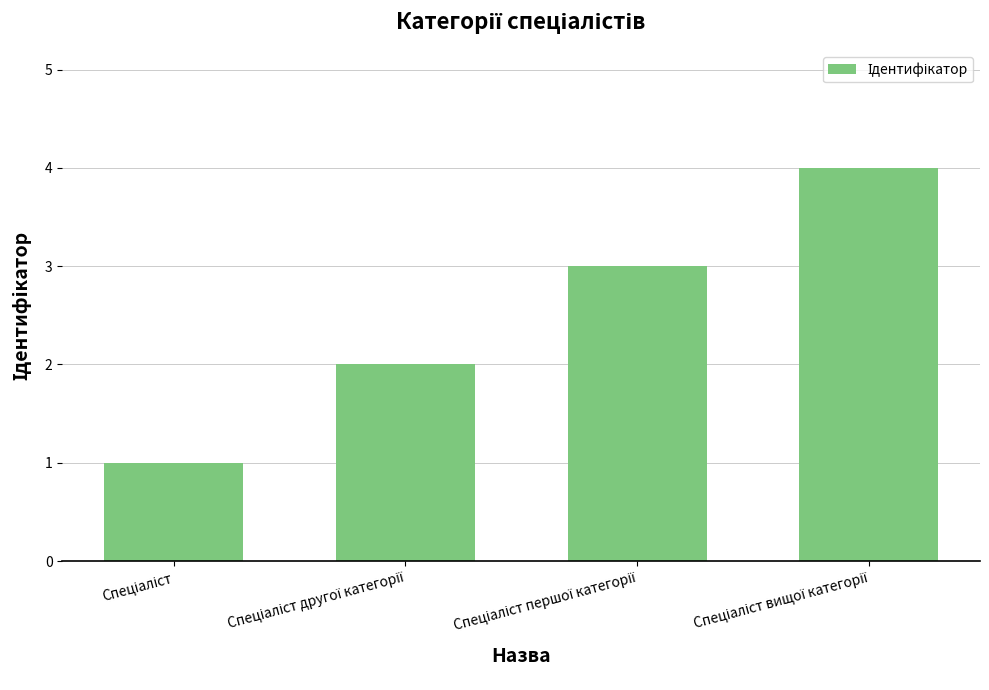

What is the greatest value displayed?

4